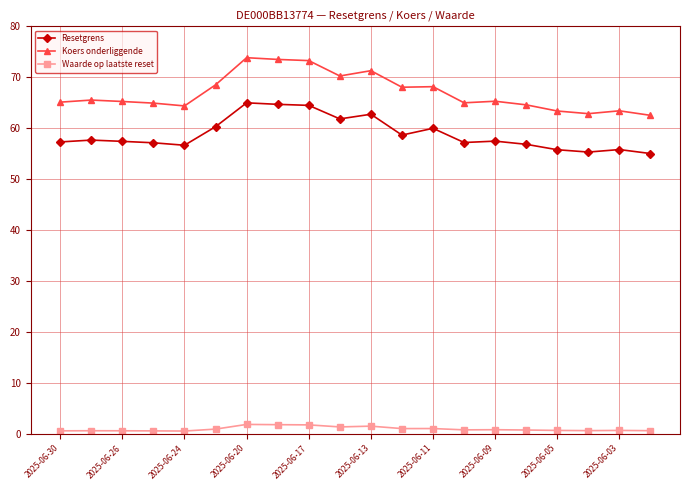

Which series has the widest spread of values?

Koers onderliggende